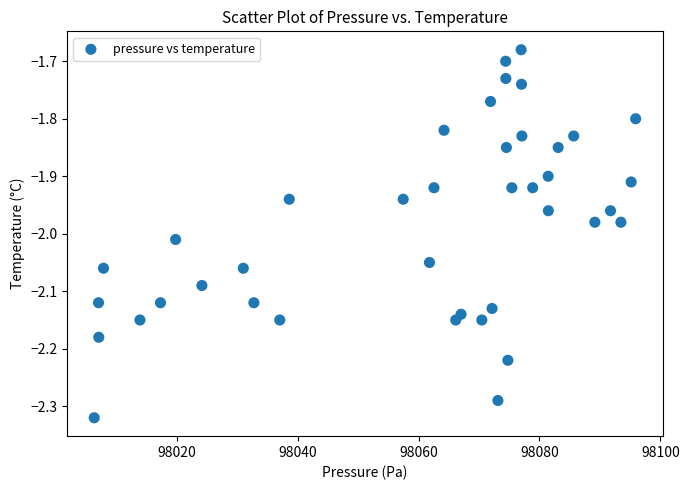

What is the range of X values (max minus min)?

89.5